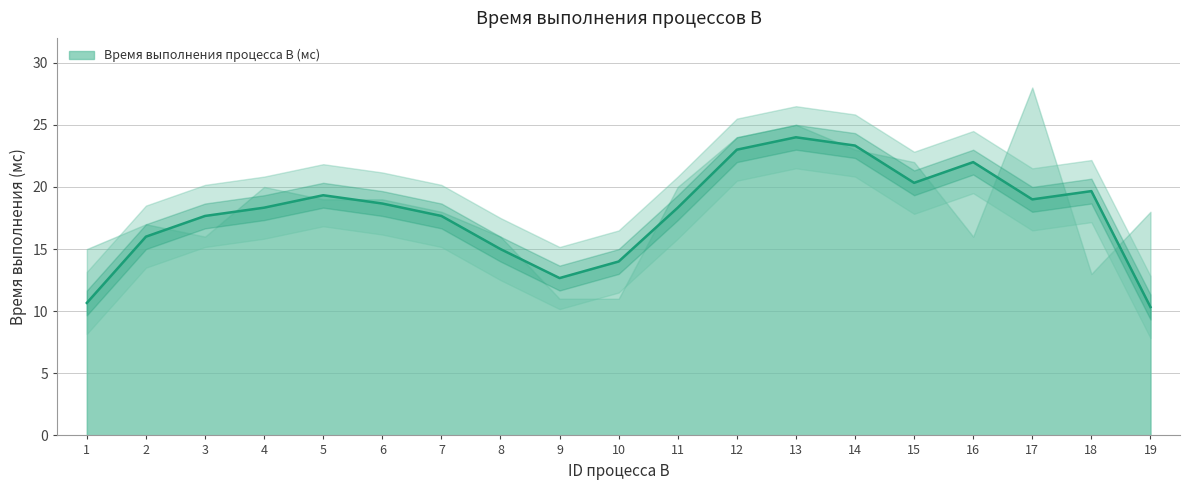

Count the number of values greater than 18.

11